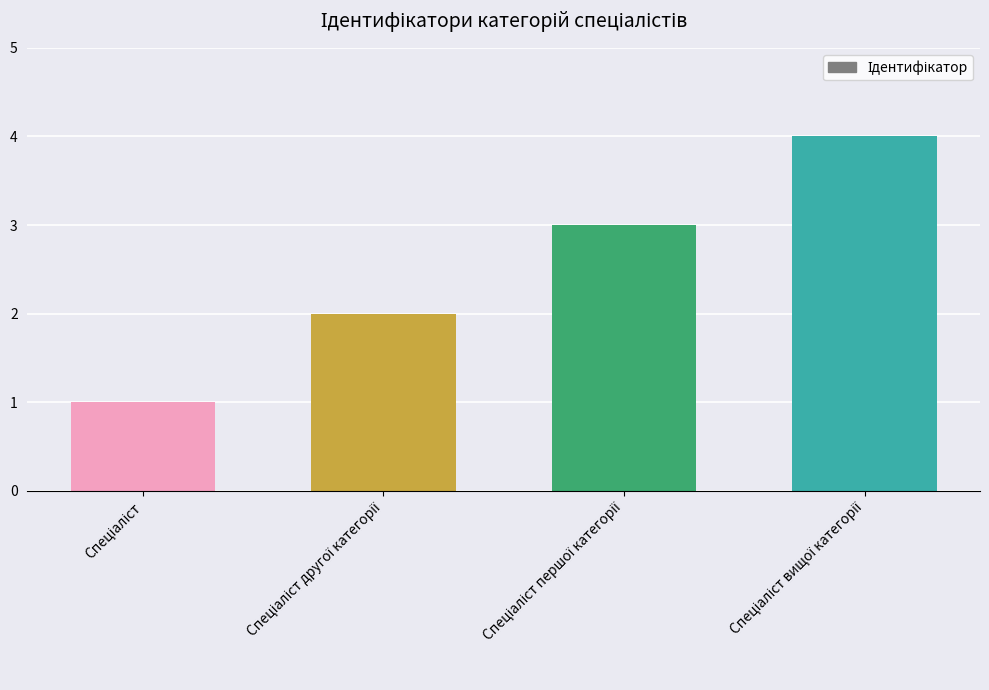

What is the difference between the maximum and minimum values?

3